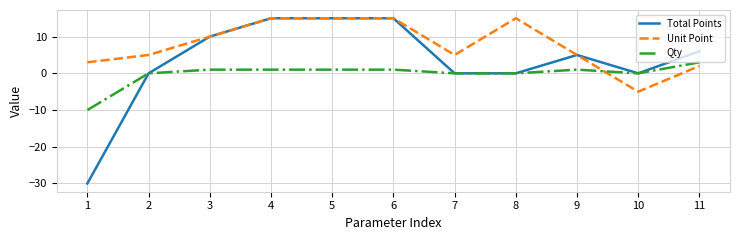

How many times do Qty and Unit Point cross each other?

1